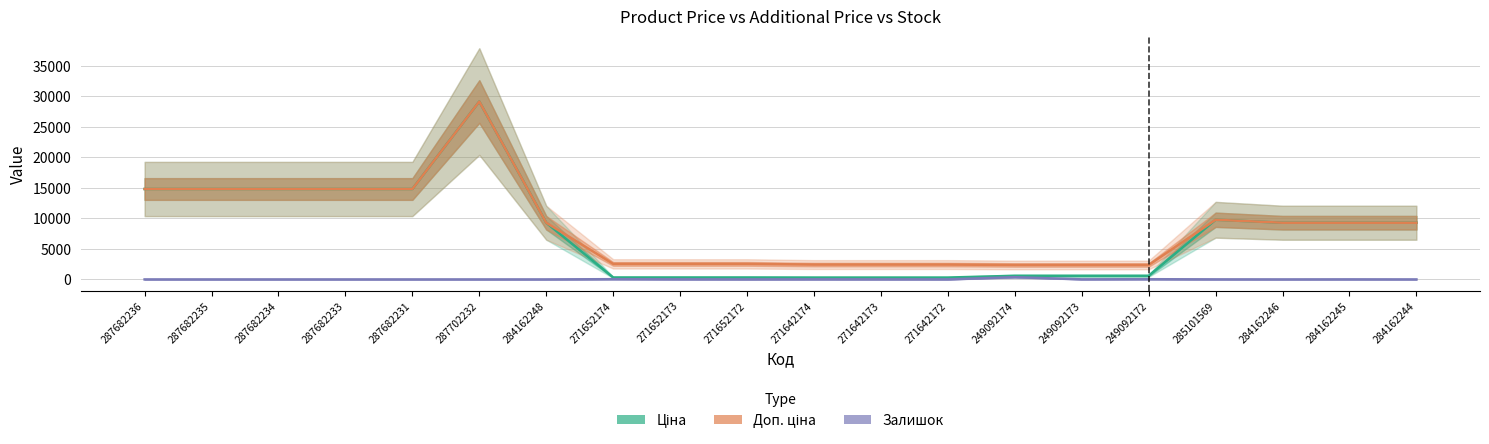

The value of Залишок at 271642172 is 5.0. True or false?

True